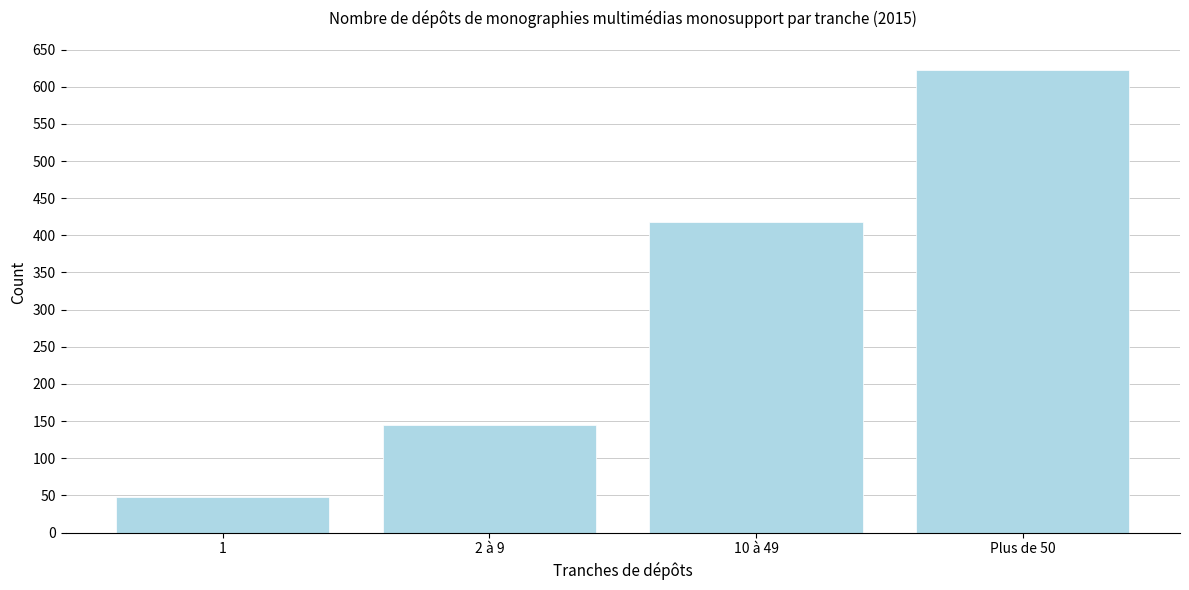

Reading right to left, list all the values displayed in this chart.

Plus de 50=623	10 à 49=418	2 à 9=145	1=48